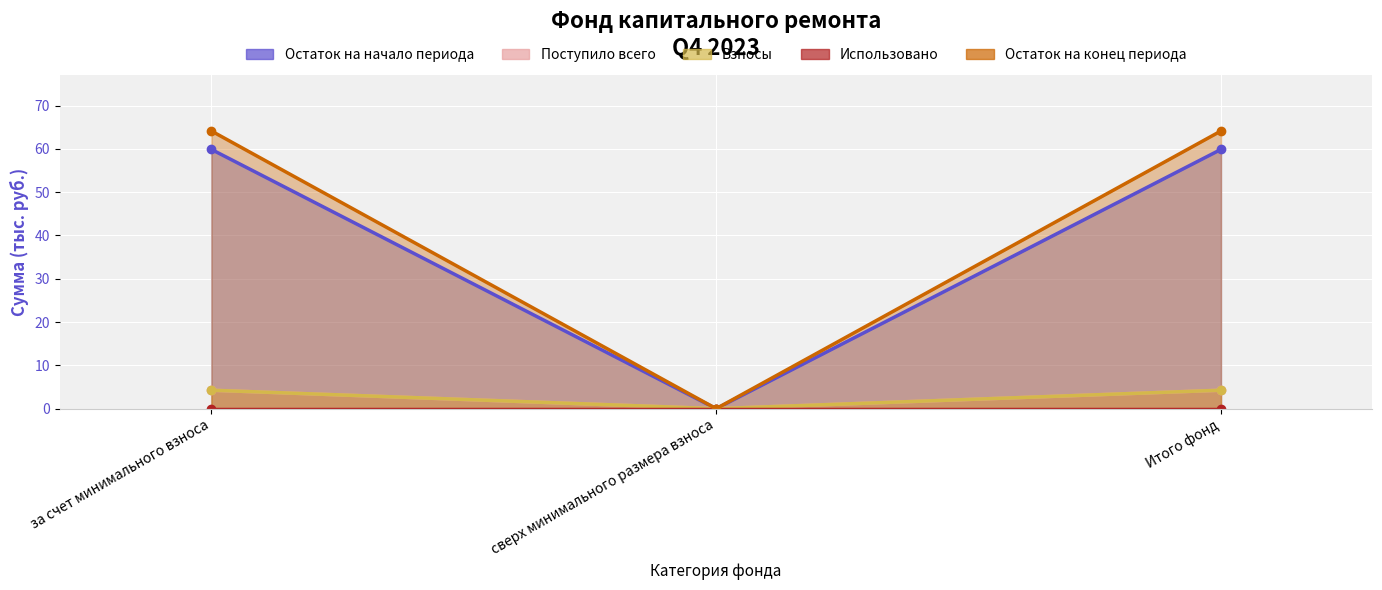

What is the average value of the Взносы series?

2.8